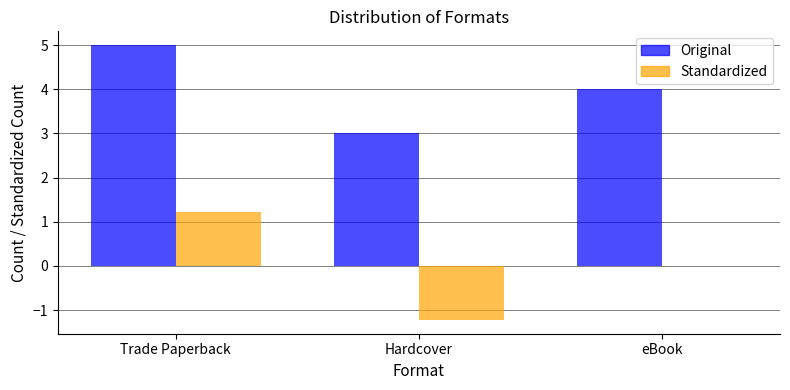

Between Trade Paperback and eBook, which series saw the biggest shift?

Standardized